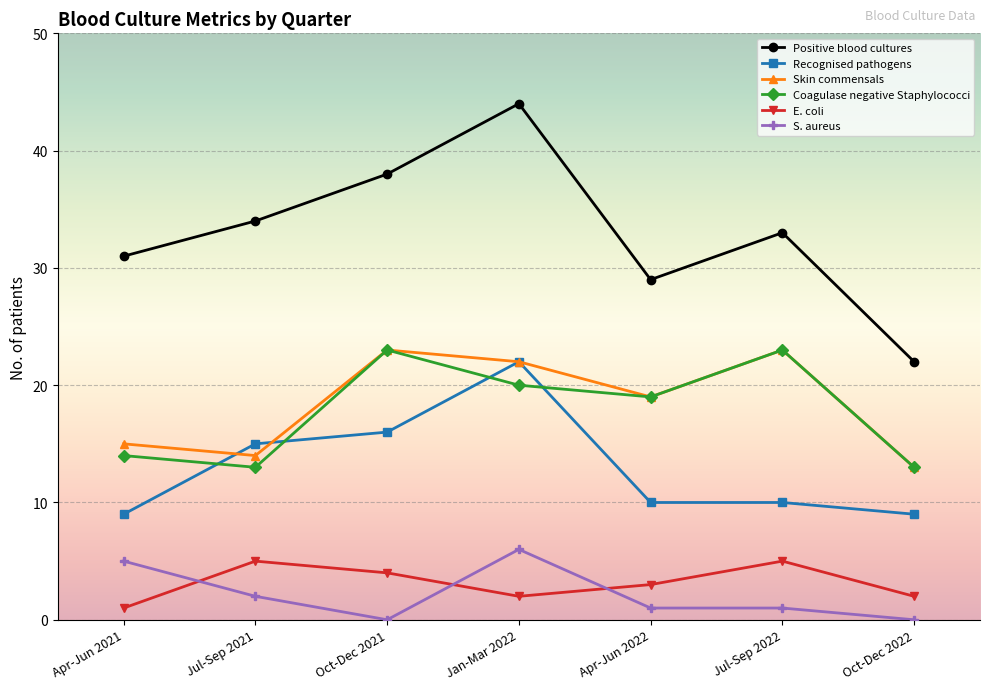

What is the difference between the highest and lowest values at Jan-Mar 2022?

42